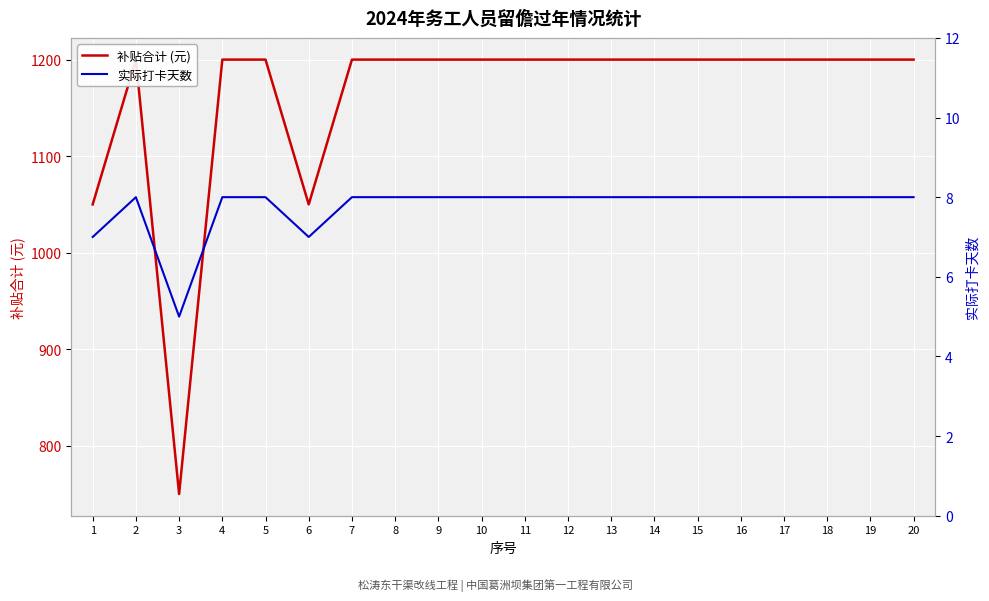

True or false: 实际打卡天数 has more than 2 points higher than both neighbors.

False